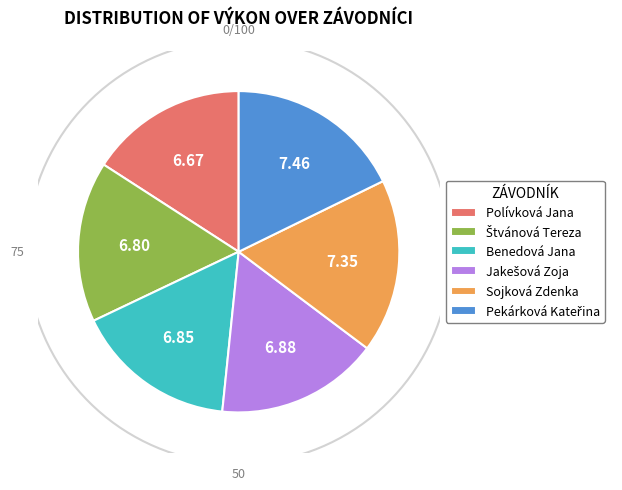

What is the largest slice in the pie chart?

Pekárková Kateřina